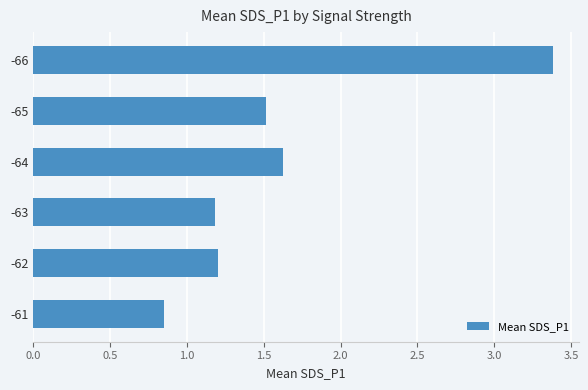

What value does the data have at -64?

1.6